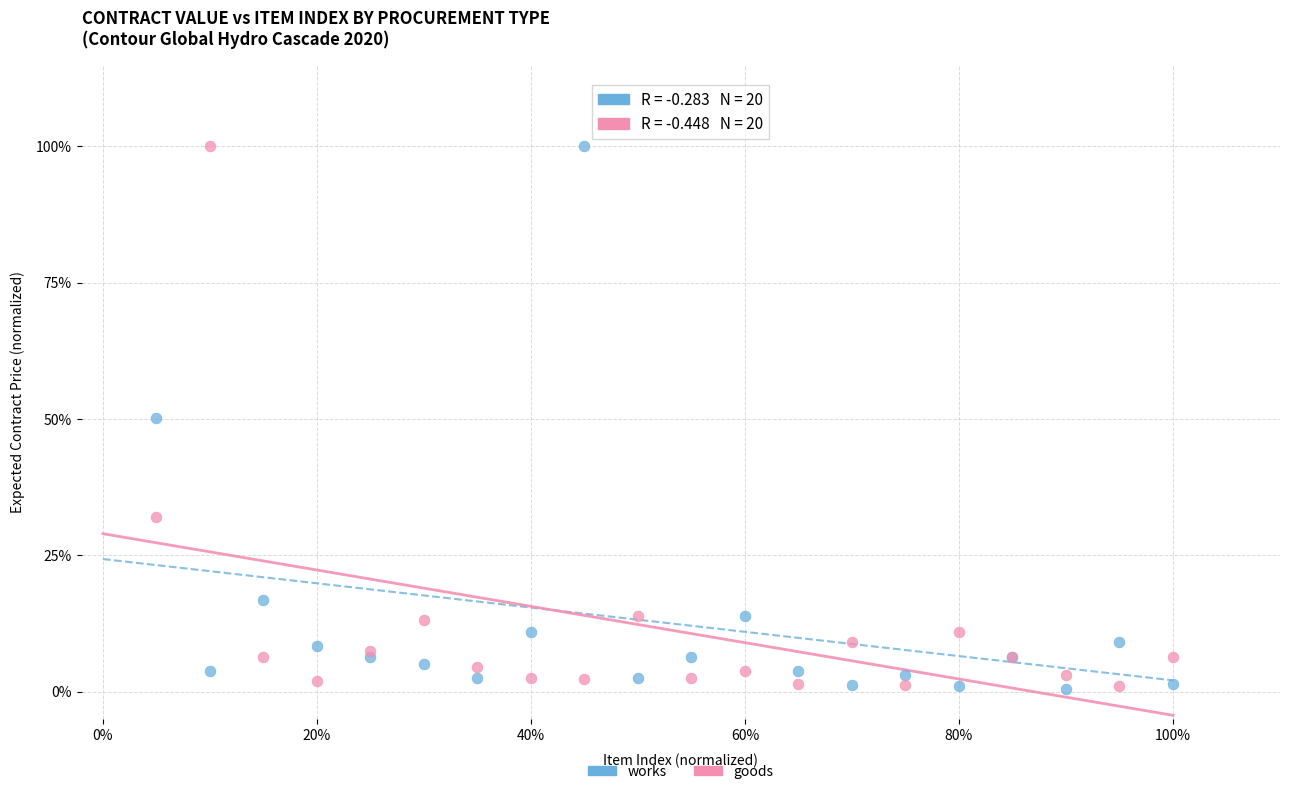

What are all the series names shown in the legend?

works, goods